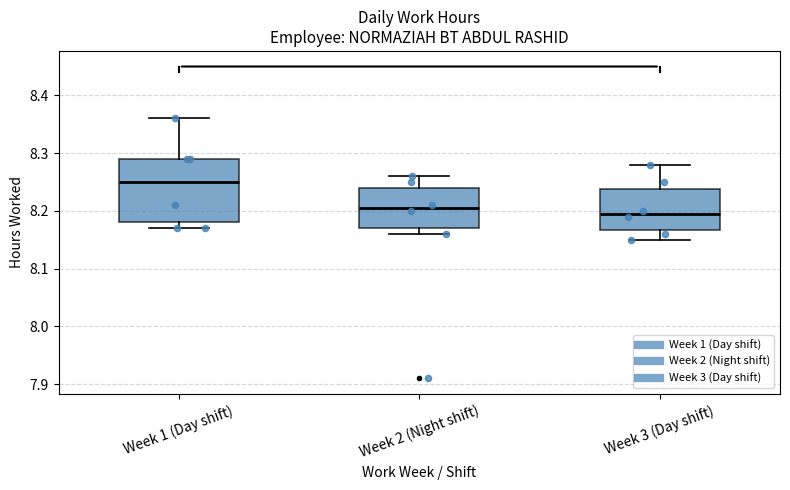

Where does the upper whisker of the box for Week 1 (Day shift) end on the y-axis? The values are not printed on the chart, so give them approximately, as read against the axis.

8.36